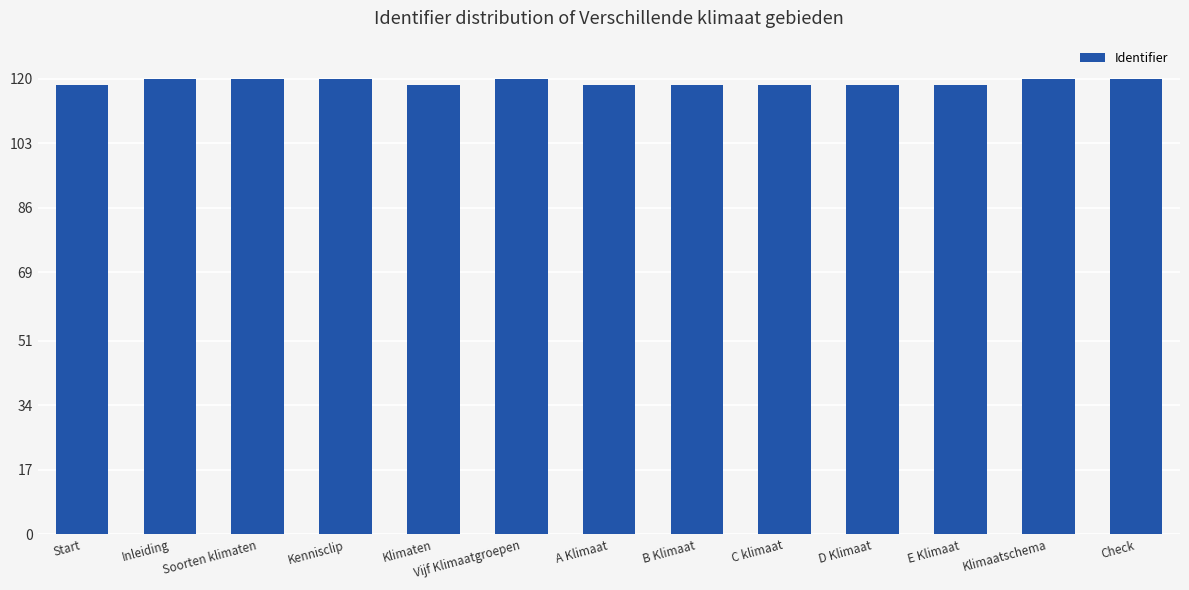

What is the greatest value displayed?

120.0